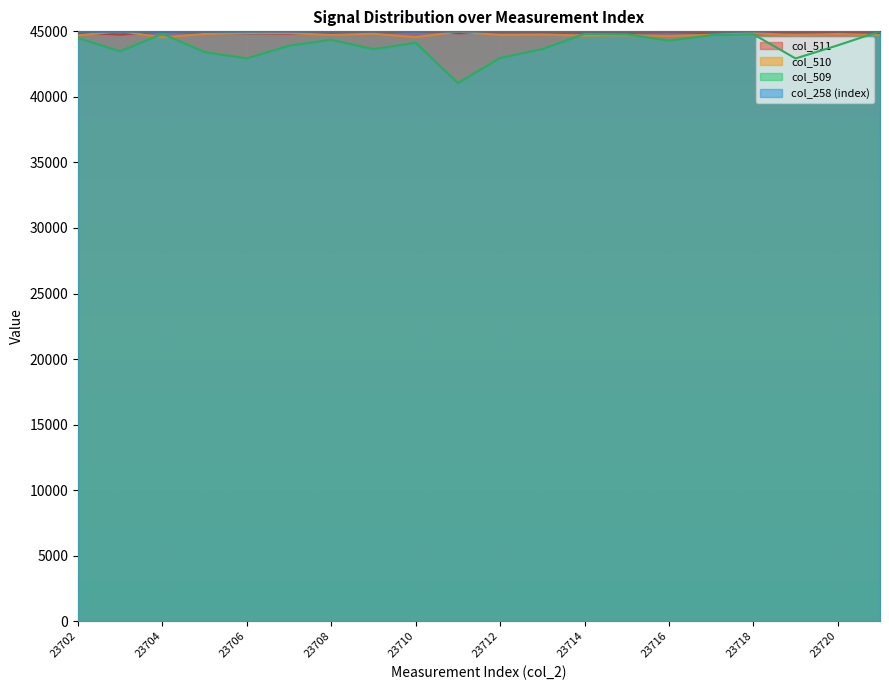

The value of col_510 at 23704 is 44544.6. True or false?

True